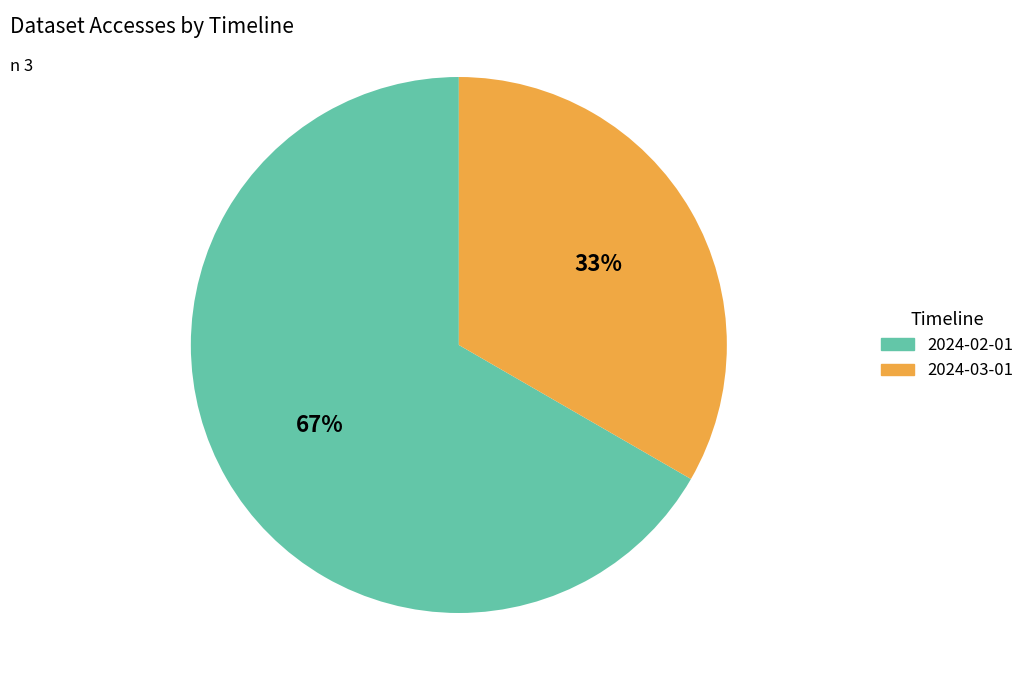

To the nearest percent, what portion does 2024-03-01 represent?

33%